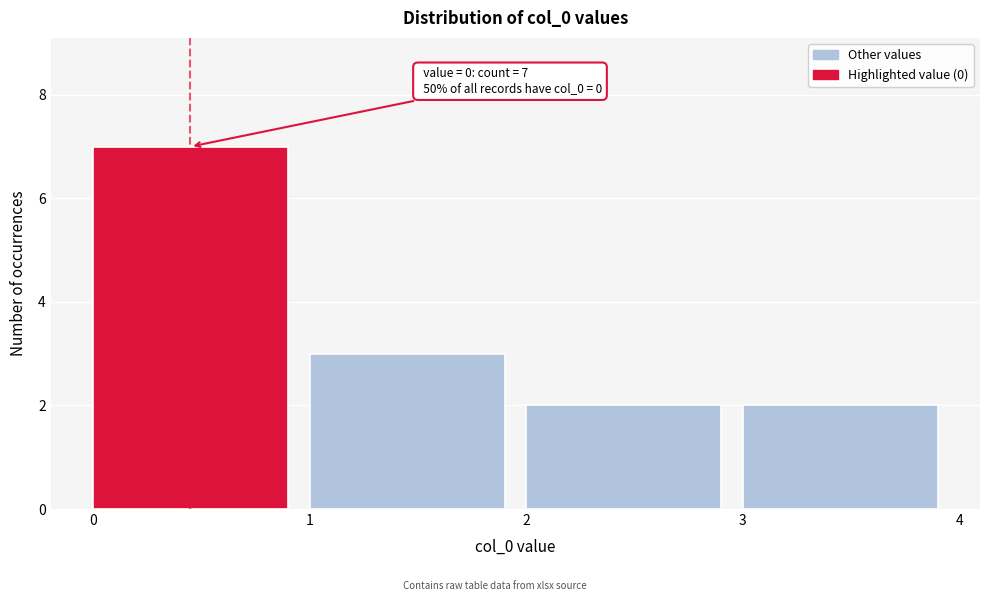

Over which range of the x-axis is the bar tallest?

0 to 1